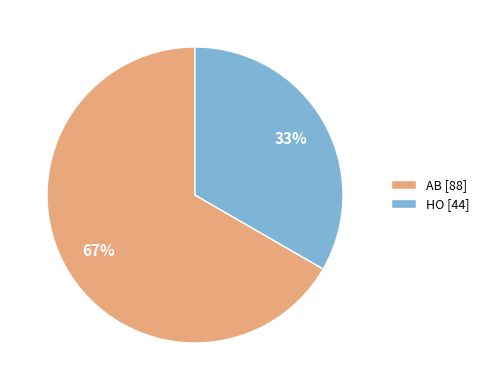

To the nearest percent, what portion does HO represent?

33%